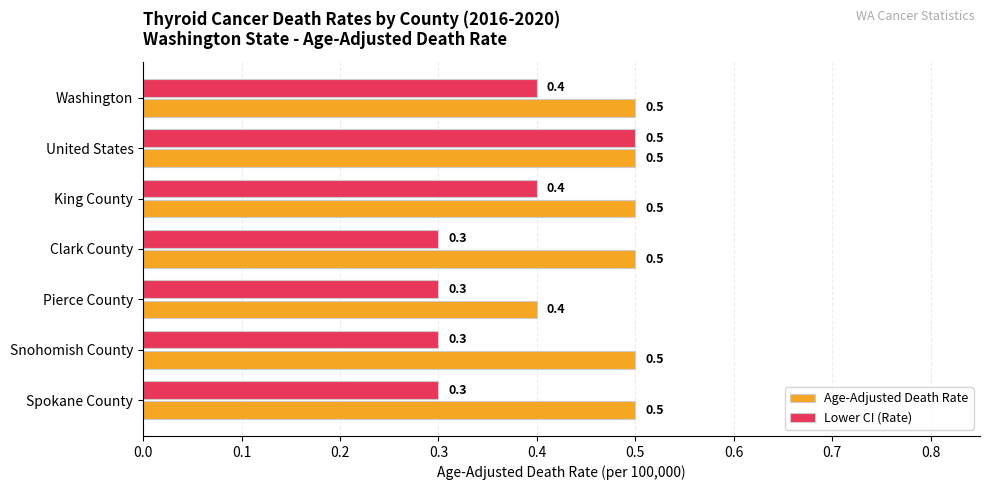

Which series changed the most between Pierce County and Spokane County?

Age-Adjusted Death Rate